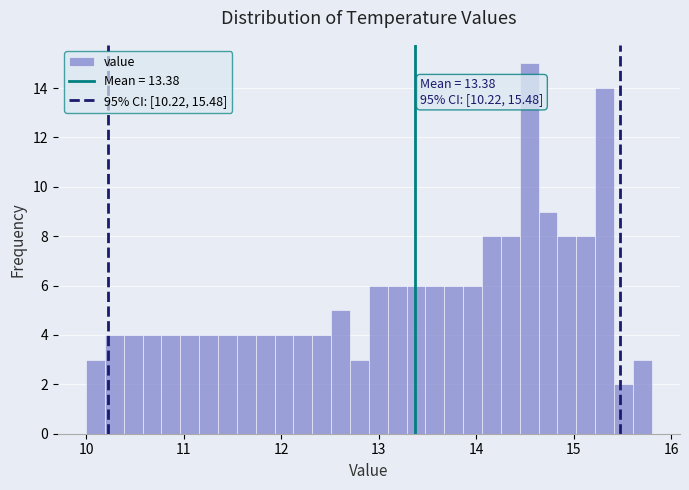

Read against the x-axis, roughly where is the centre of the tallest bar?

14.5